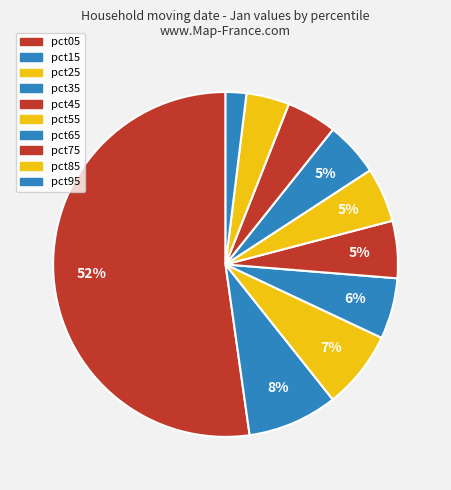

What portion of the pie excludes pct05?

47.8%